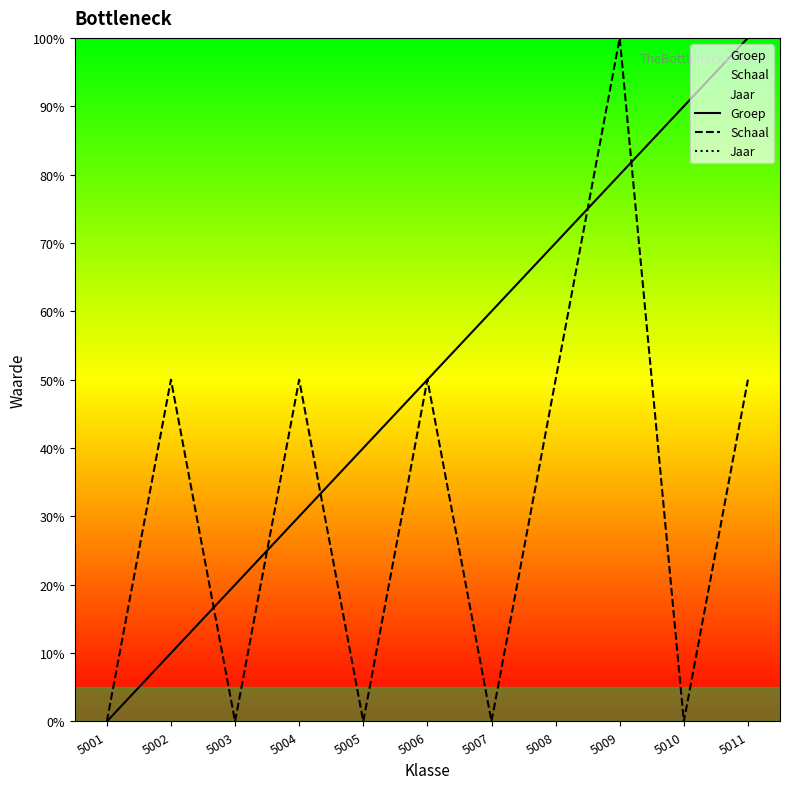

True or false: Groep and Jaar intersect in this chart.

False